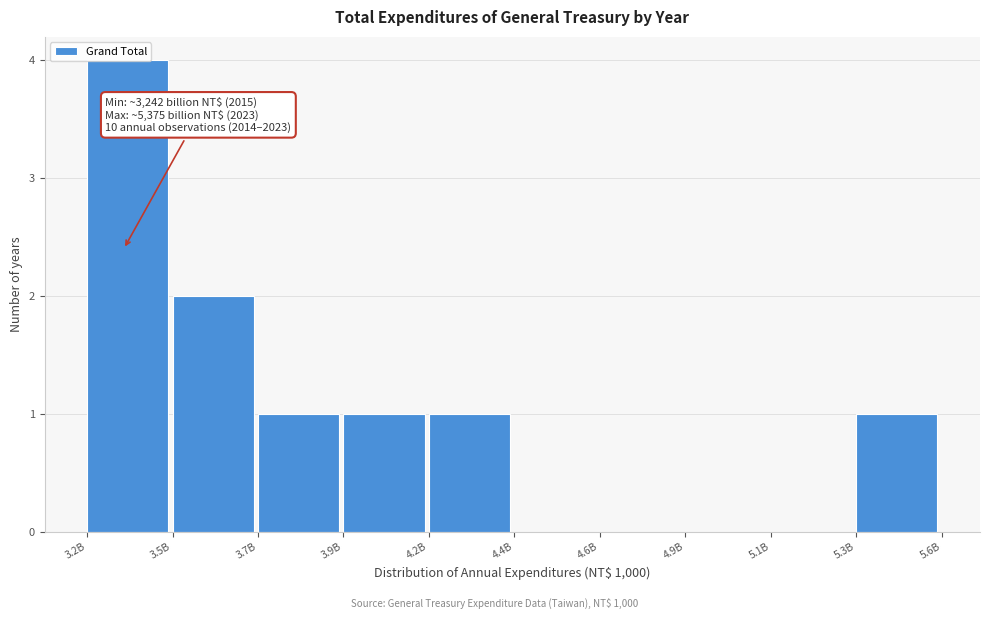

What is the sum of the values at 3.7B and 3.5B?

3